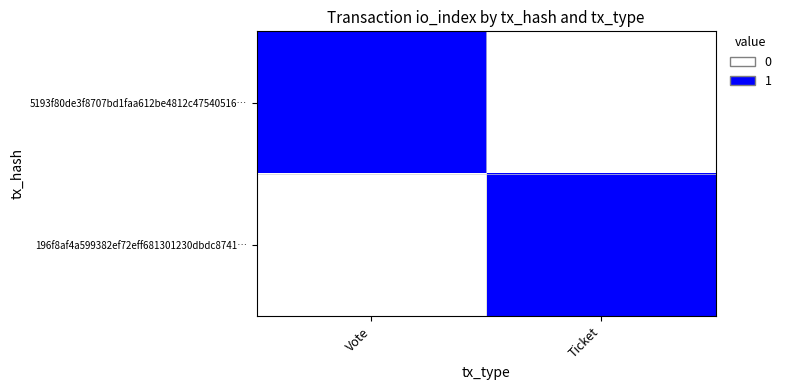

Which series changed the most between Vote and Ticket?

5193f80de3f8707bd1faa612be4812c47540516…